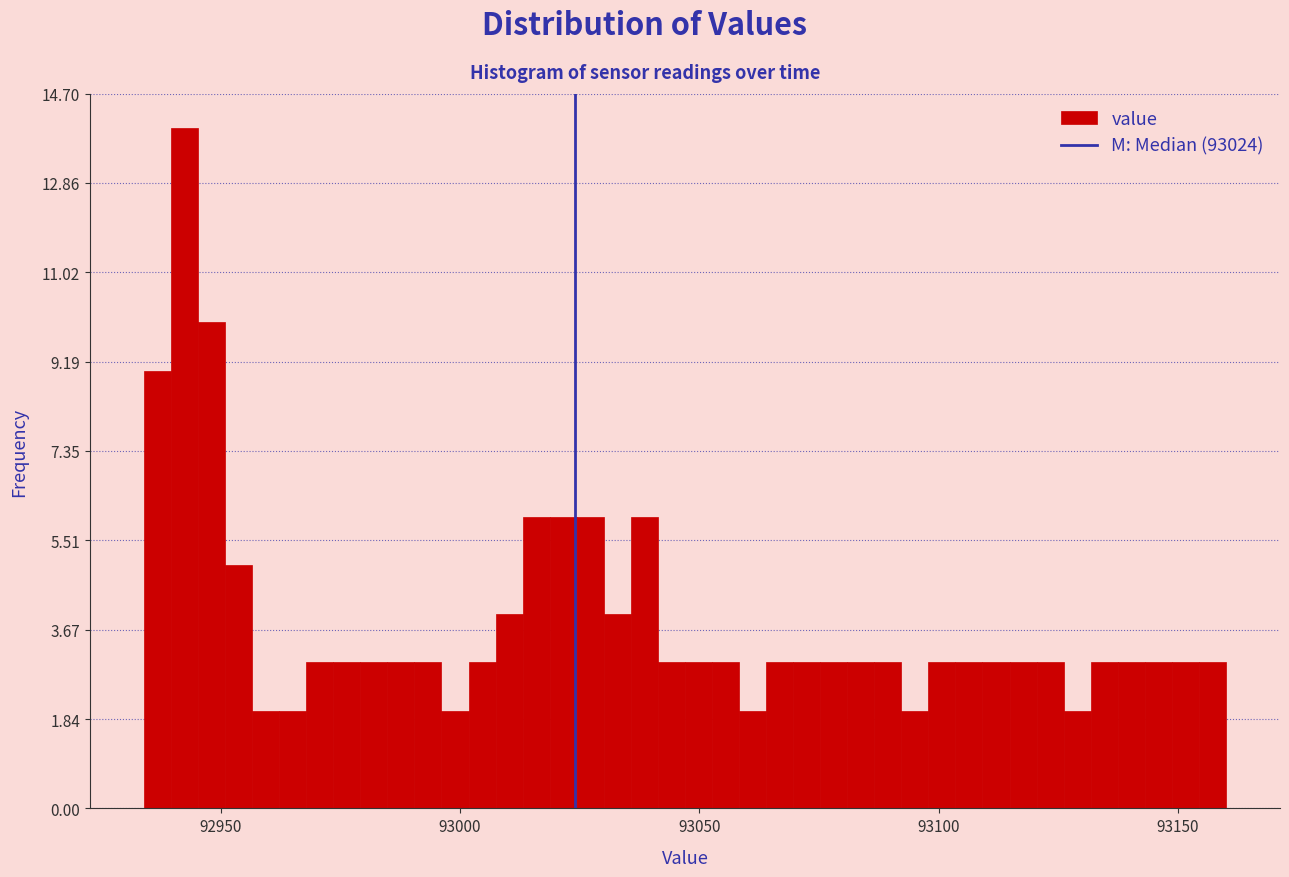

Read against the x-axis, roughly where is the centre of the tallest bar?

92940